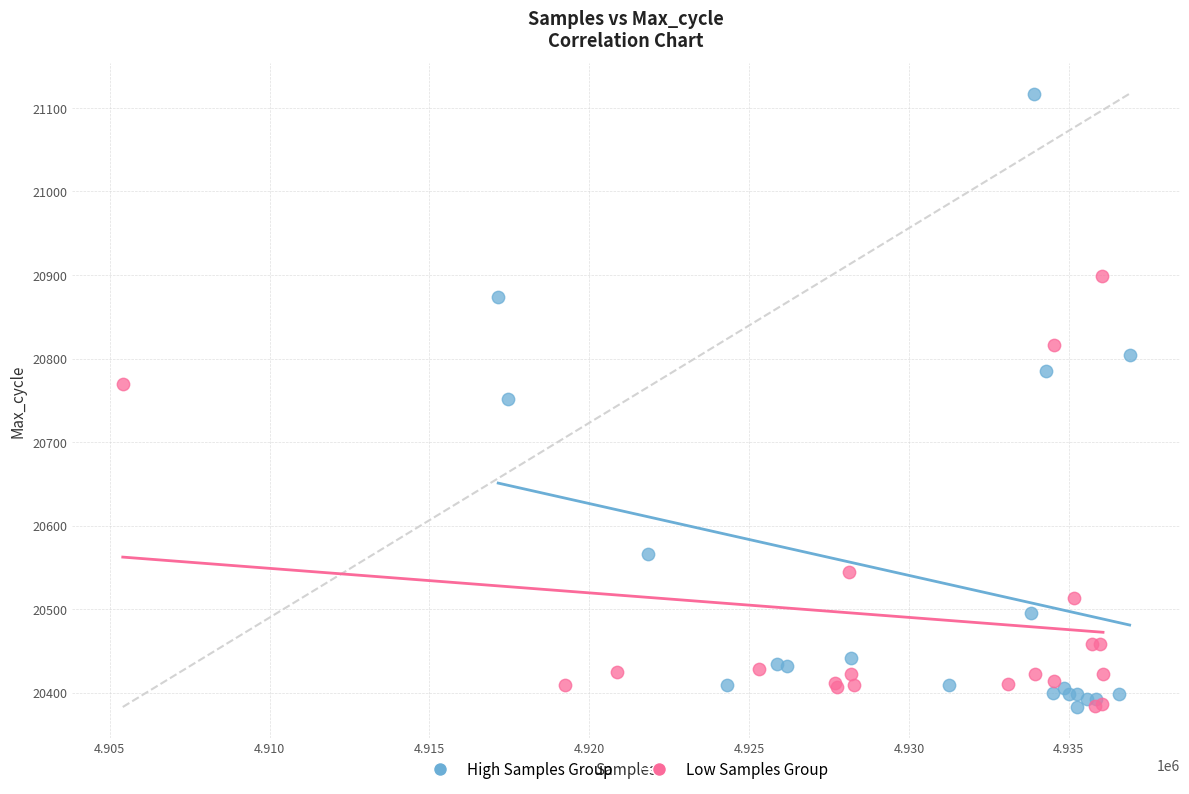

Which series contains the highest Y value?

High Samples Group